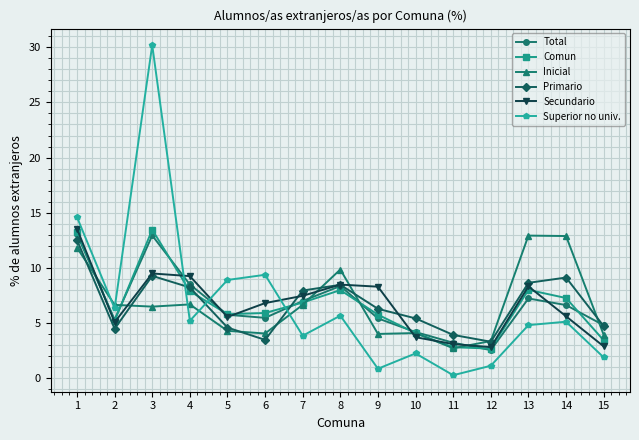

At which category is the sum across all series the highest?

3